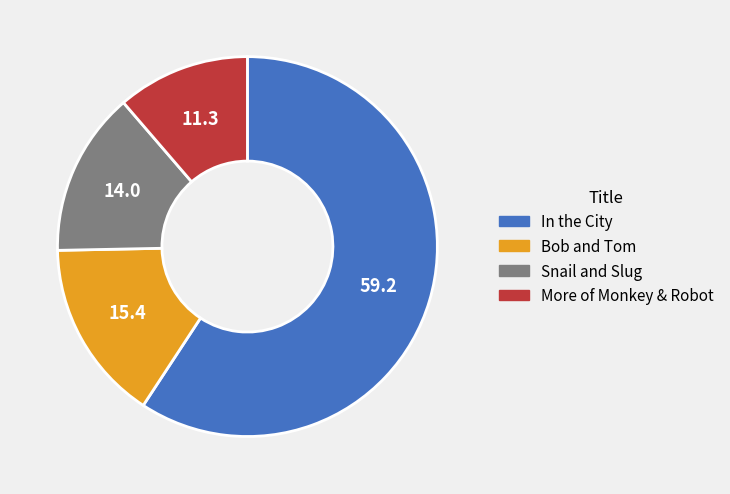

Which category has the biggest portion of the pie?

In the City